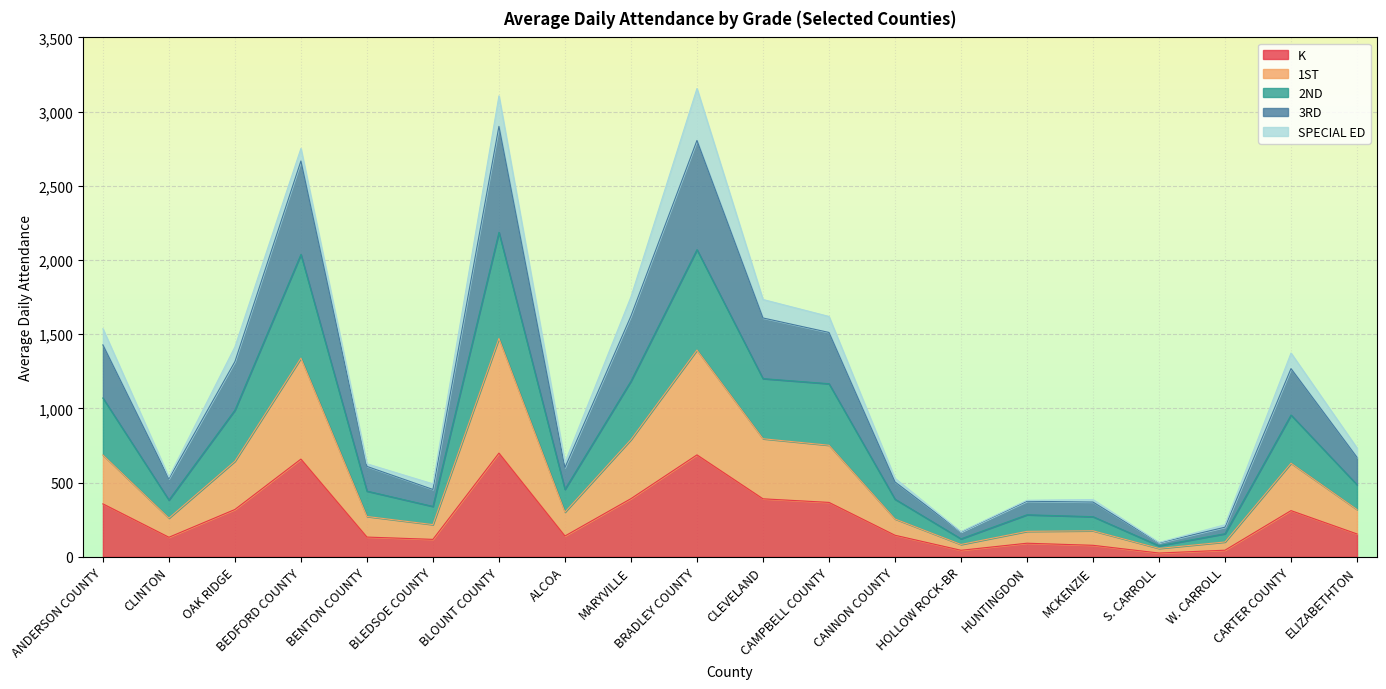

What is the difference between the highest and lowest values at ALCOA?

495.9